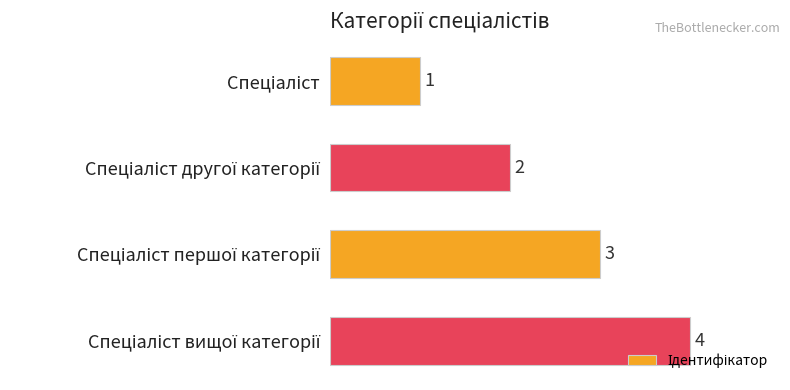

What is the sum of all values?

10